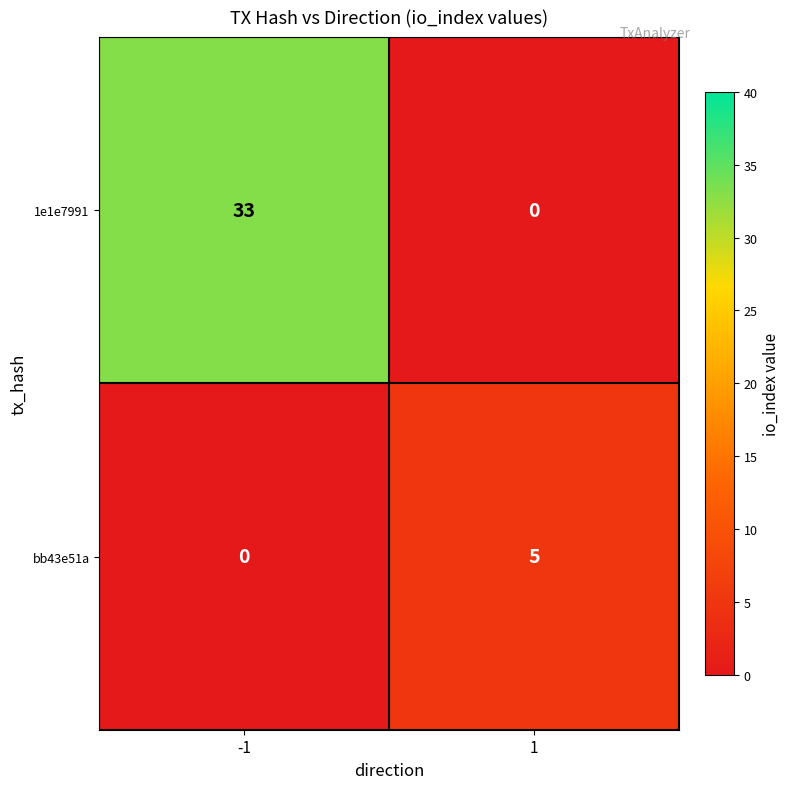

How many series are shown in this chart?

2